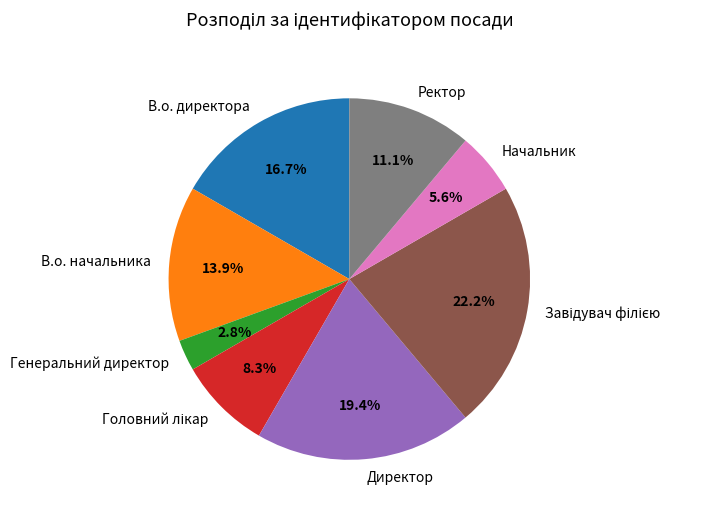

To the nearest percent, what is the average slice percentage?

12%